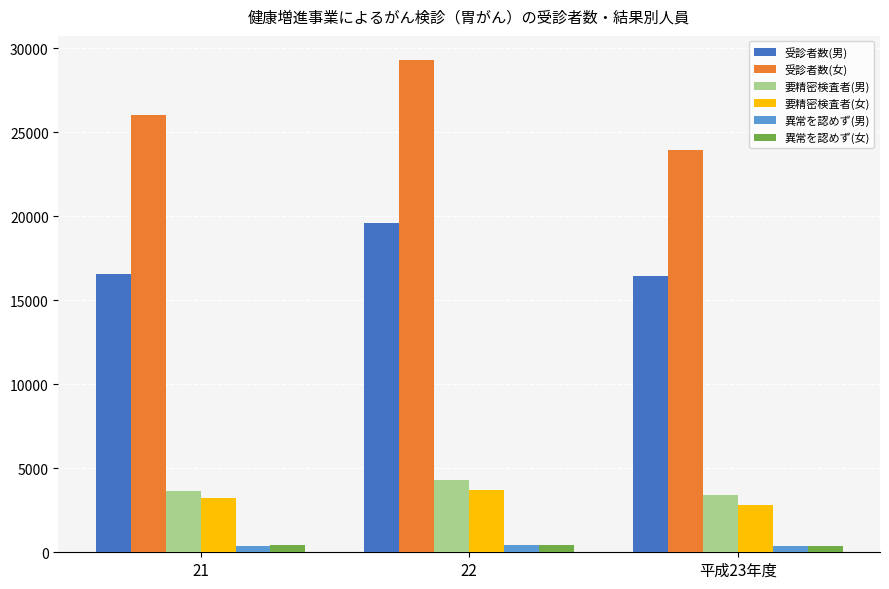

What is the label of the 1st bar from the left?

21